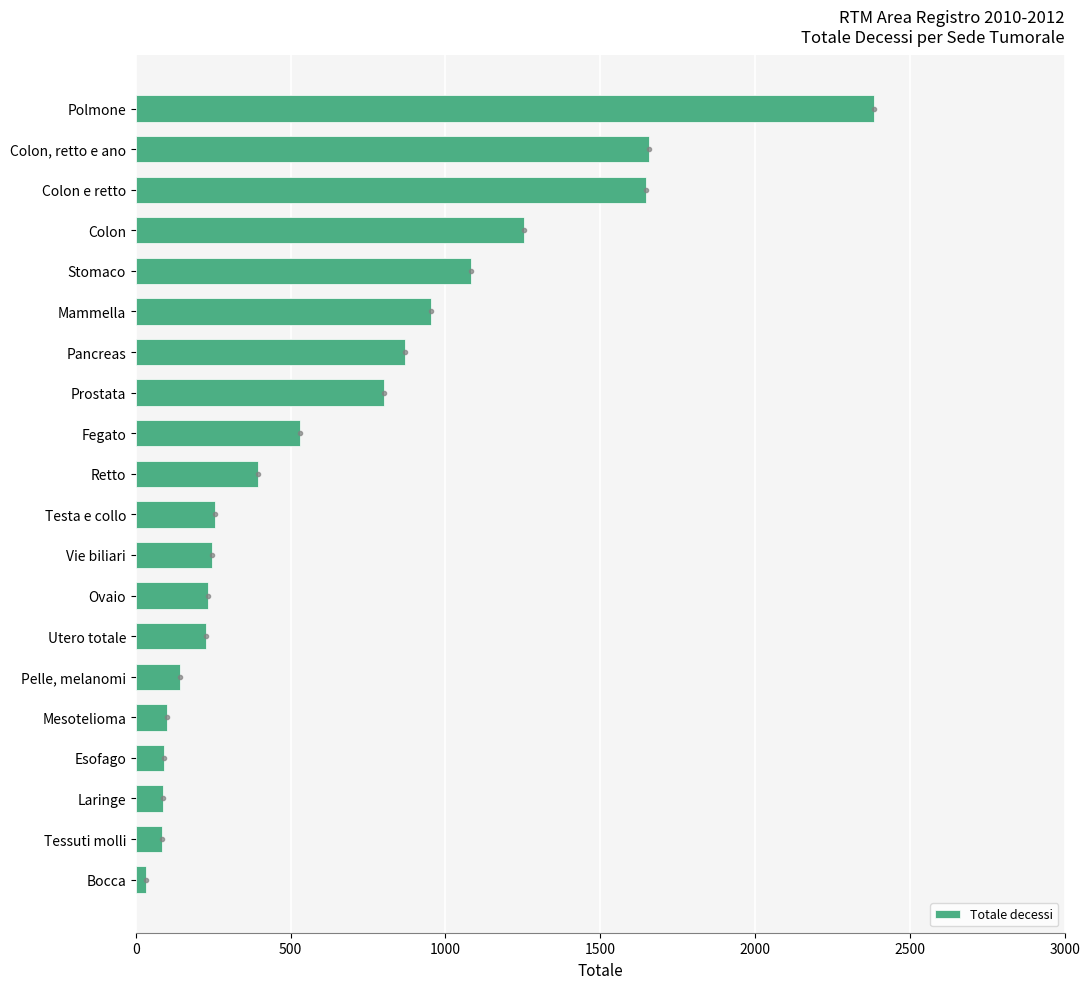

Rank the categories by value from highest to lowest.

Polmone, Colon, retto e ano, Colon e retto, Colon, Stomaco, Mammella, Pancreas, Prostata, Fegato, Retto, Testa e collo, Vie biliari, Ovaio, Utero totale, Pelle, melanomi, Mesotelioma, Esofago, Laringe, Tessuti molli, Bocca